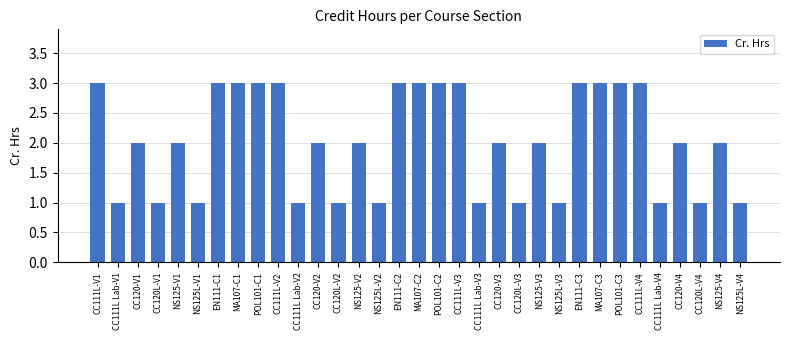

Which has a higher value, NS125L-V1 or POL101-C1?

POL101-C1